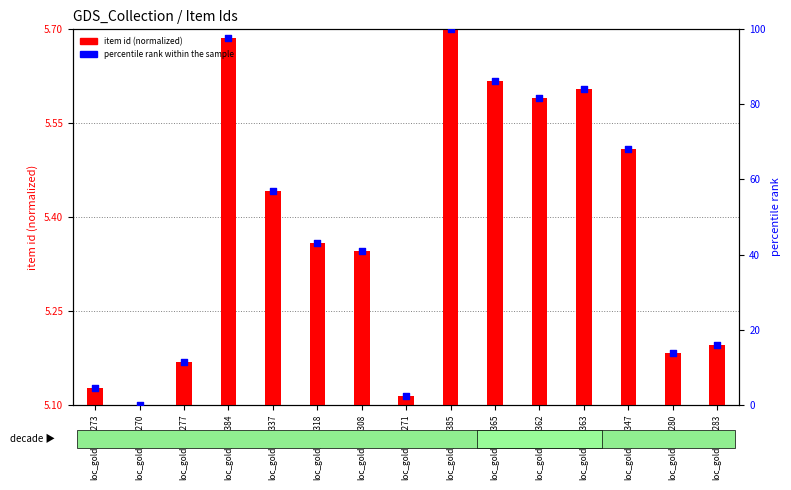

Which series has the largest total across all categories?

percentile rank within the sample